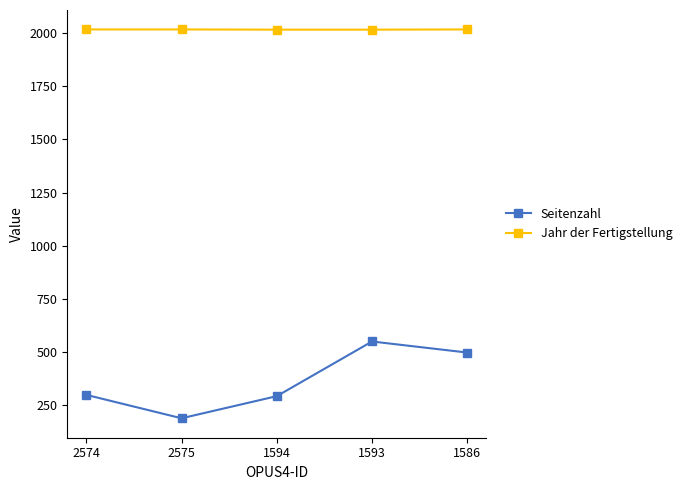

Rank the series by their average value, from highest to lowest.

Jahr der Fertigstellung, Seitenzahl